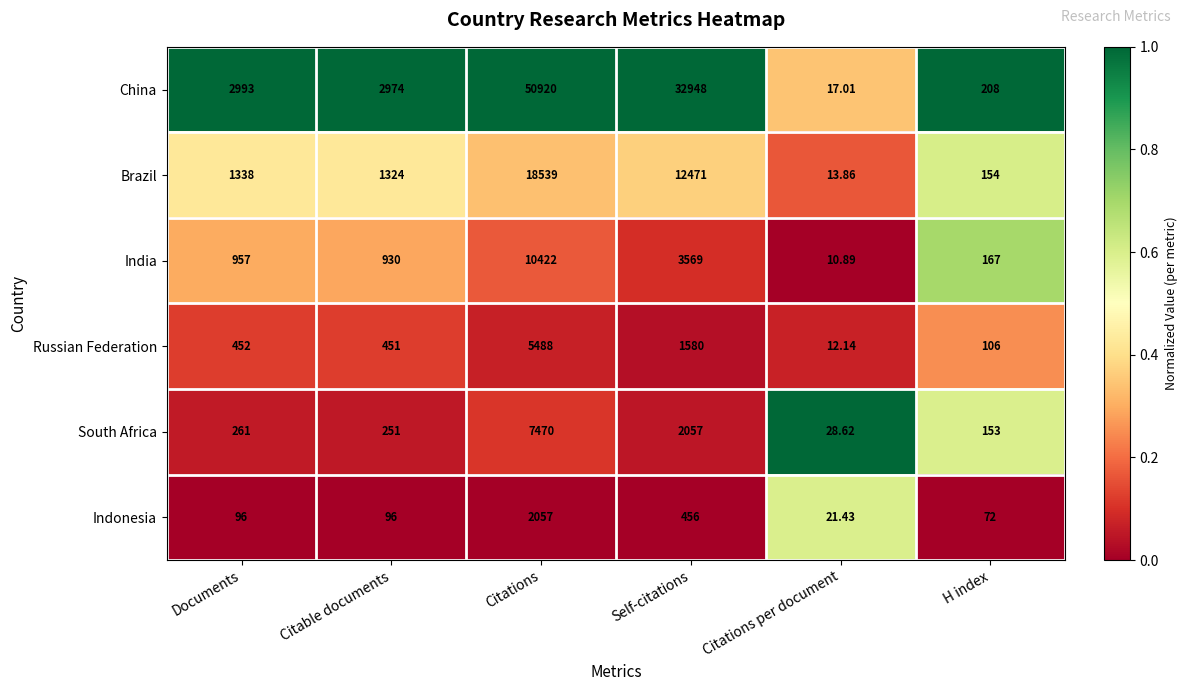

List the series in order of their peak value, lowest first.

Indonesia, Russian Federation, South Africa, India, Brazil, China